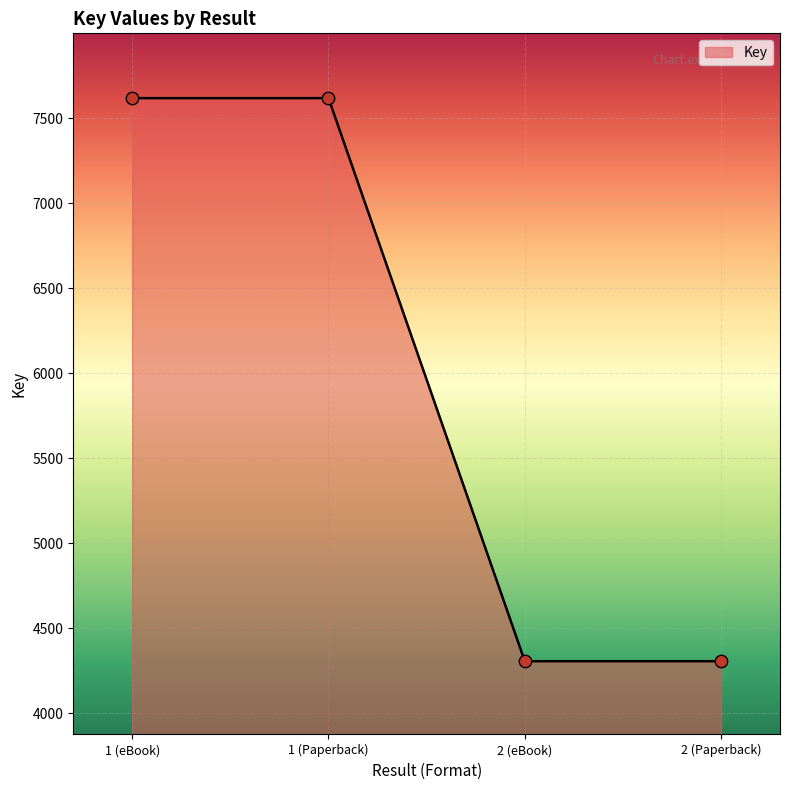

What is the change in value from 1 (eBook) to 2 (eBook)?

-3311